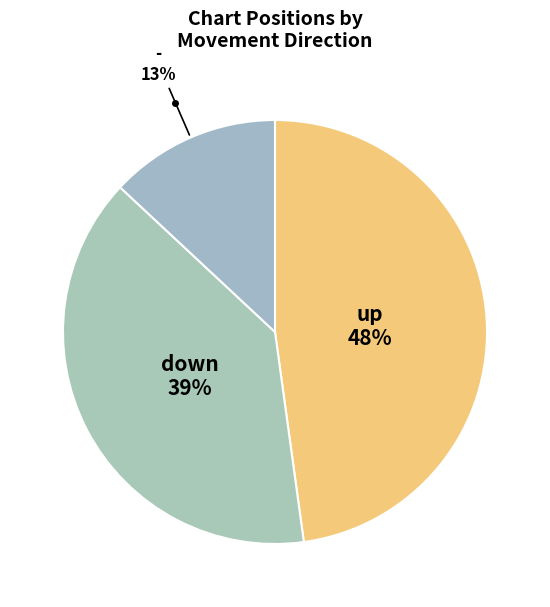

To the nearest percent, what is the average slice percentage?

33%